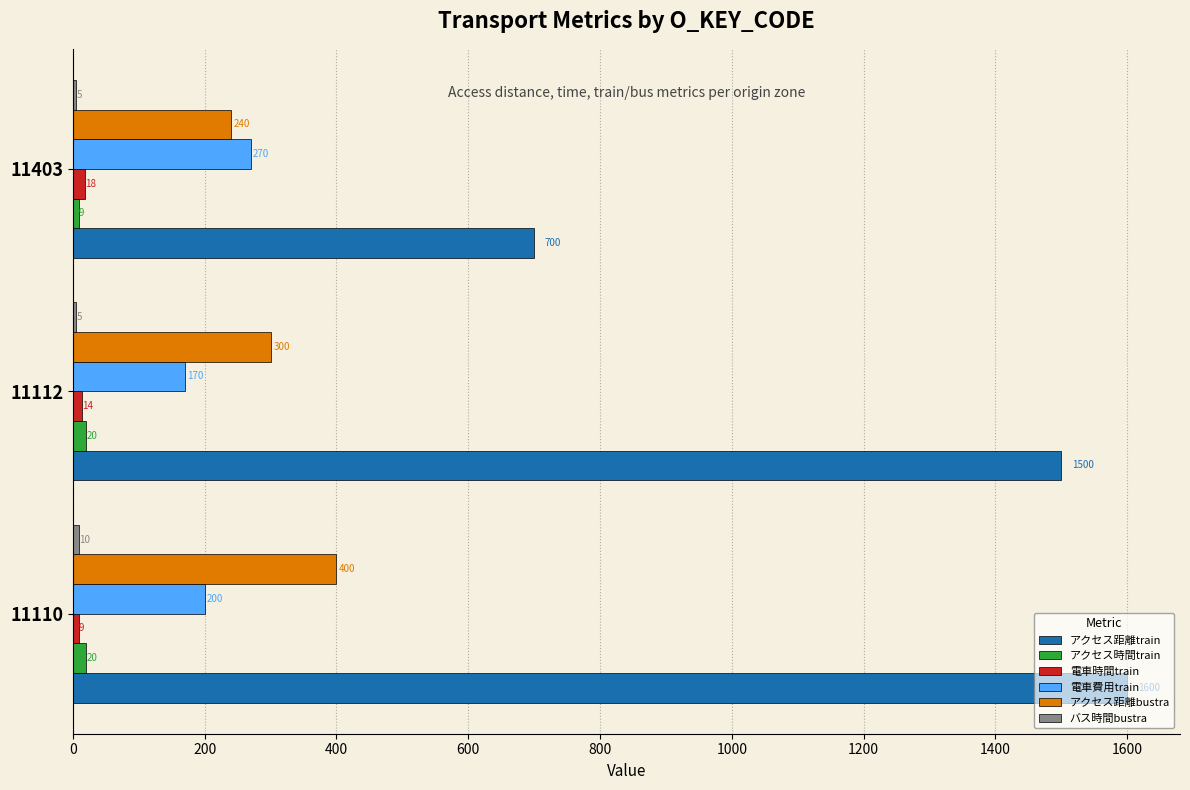

How many アクセス距離bustra values are between 240 and 400?

3